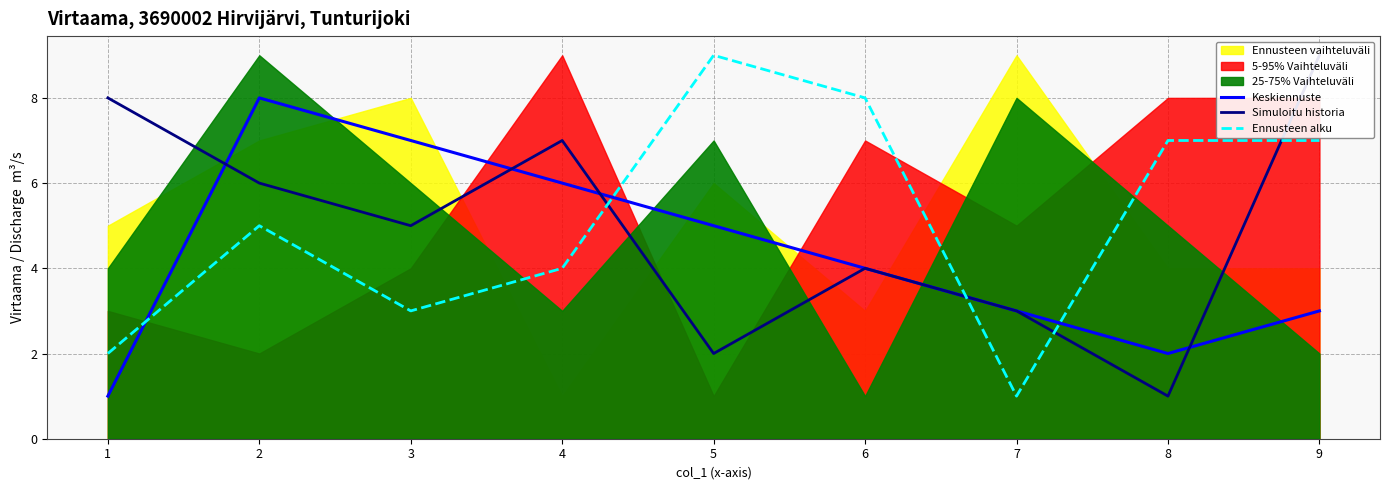

True or false: Keskiennuste and Ennusteen alku intersect in this chart.

True